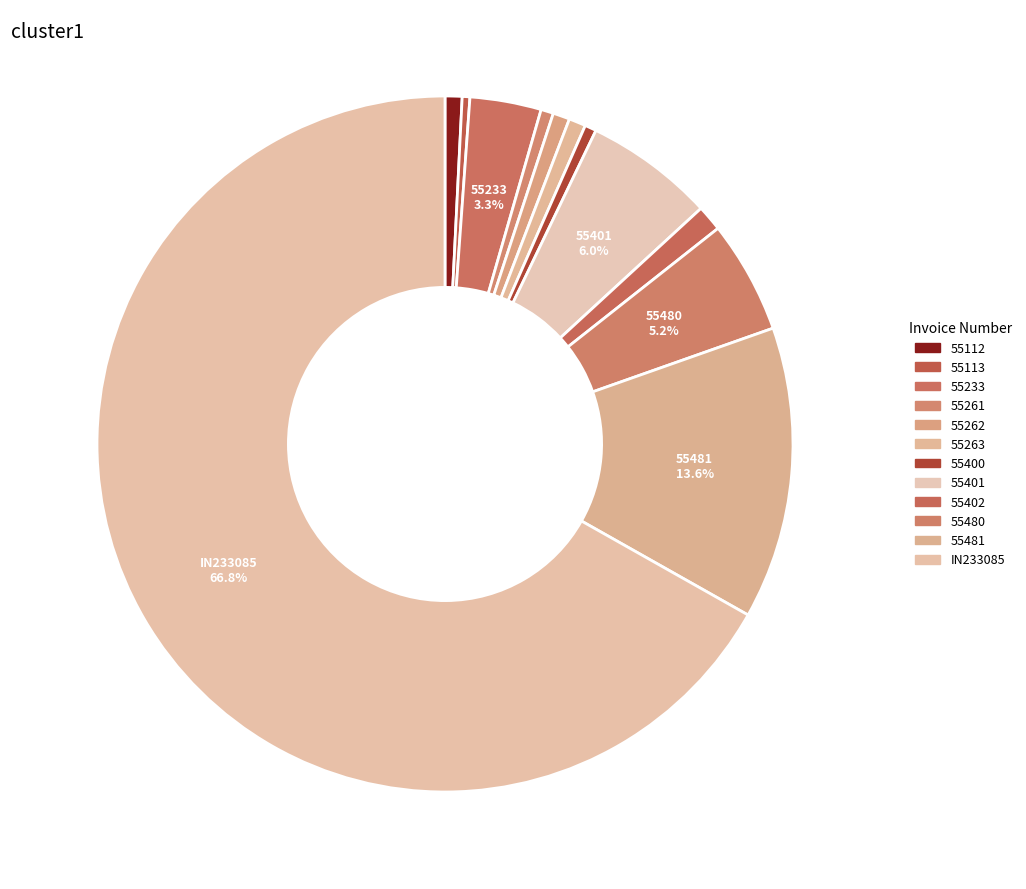

What is the smallest slice in the pie chart?

55113